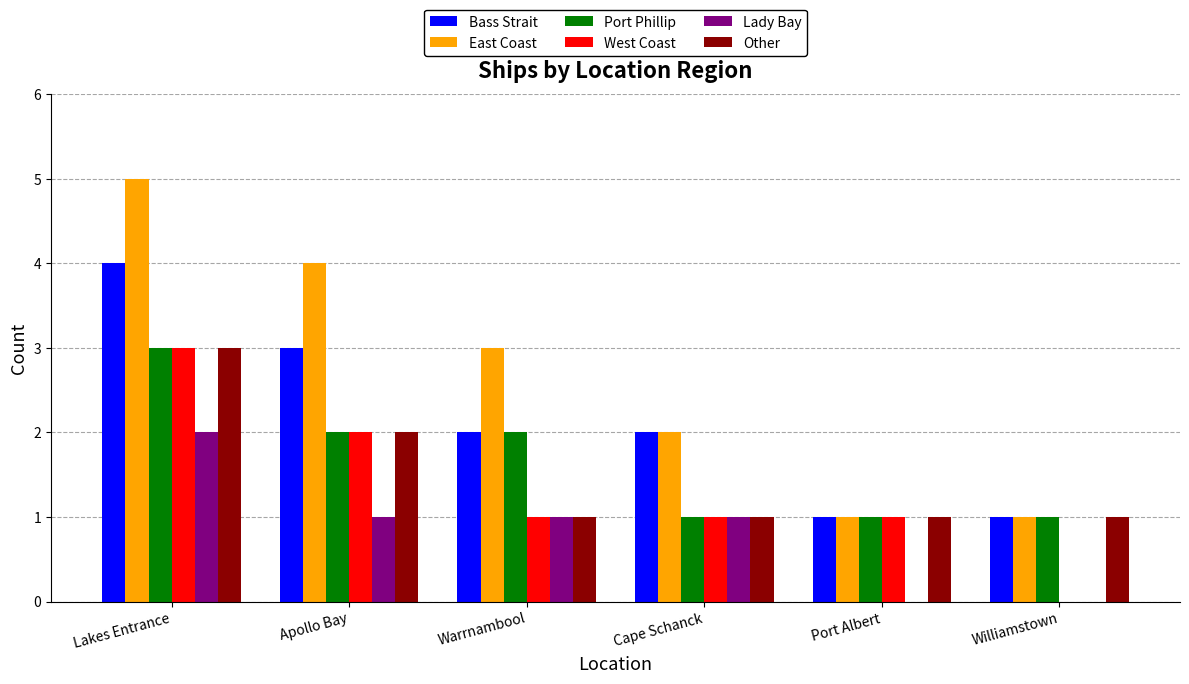

What is the sum of all Port Phillip values?

10